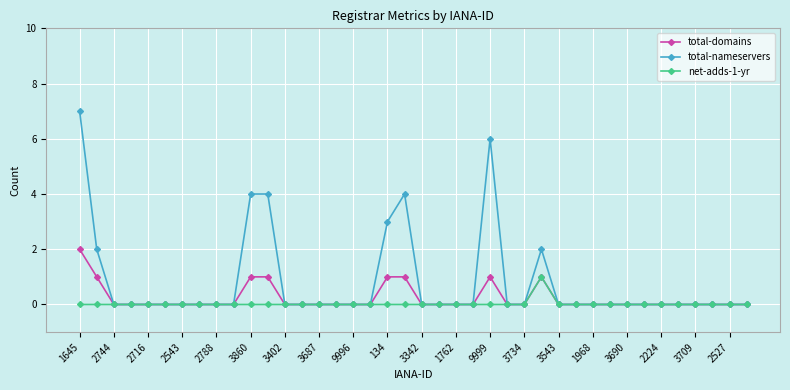

List the series in order of their peak value, highest first.

total-nameservers, total-domains, net-adds-1-yr